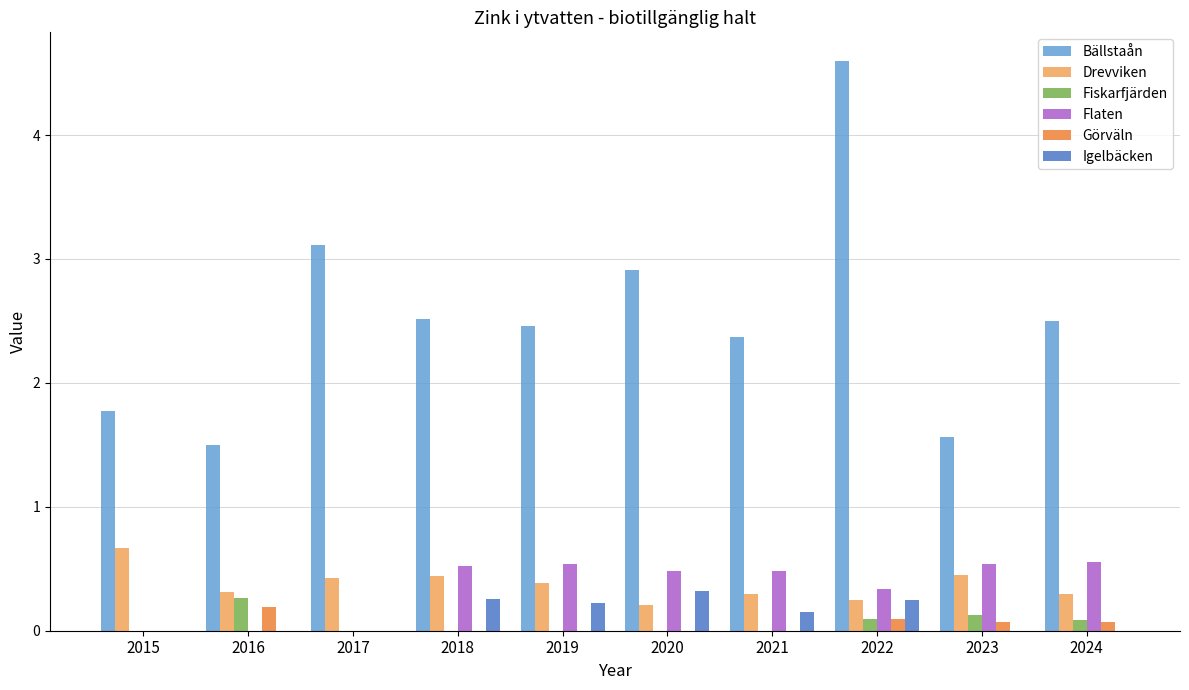

What is the average value of the Flaten series?

0.3